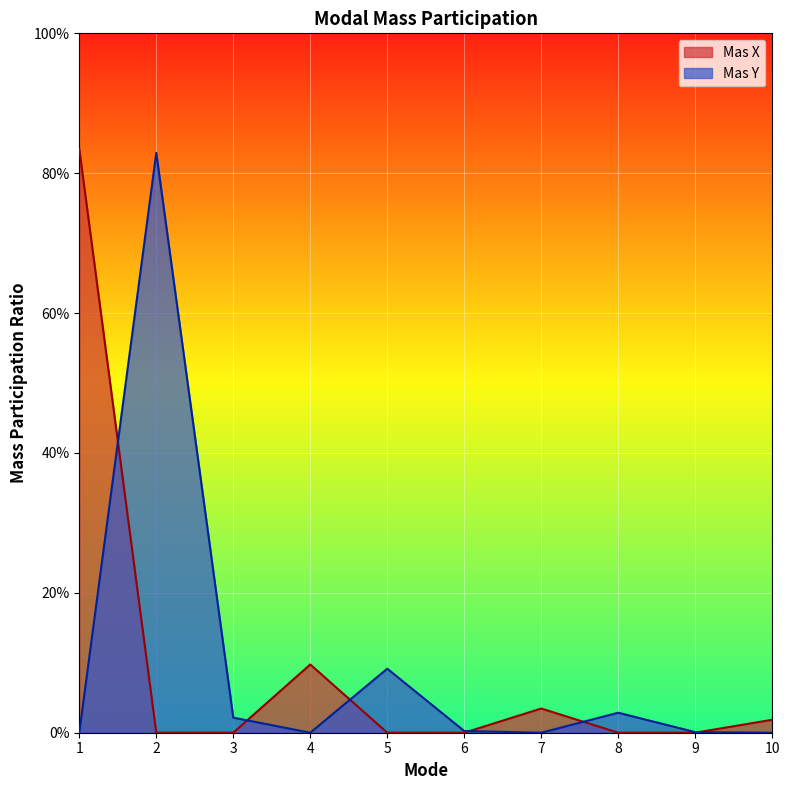

At which category does Mas X reach its first local peak?

4